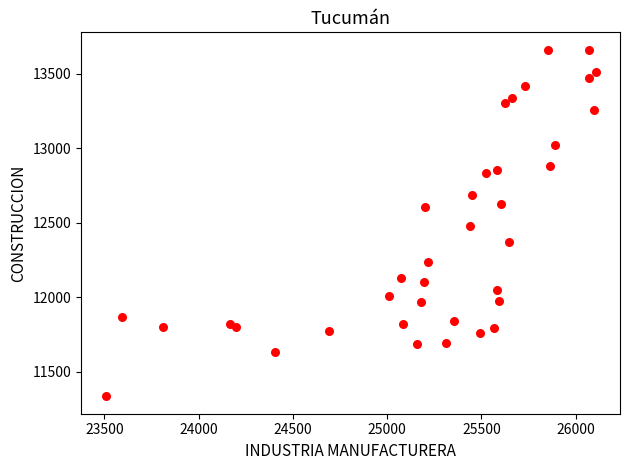

What is the range of Y values (max minus min)?

2328